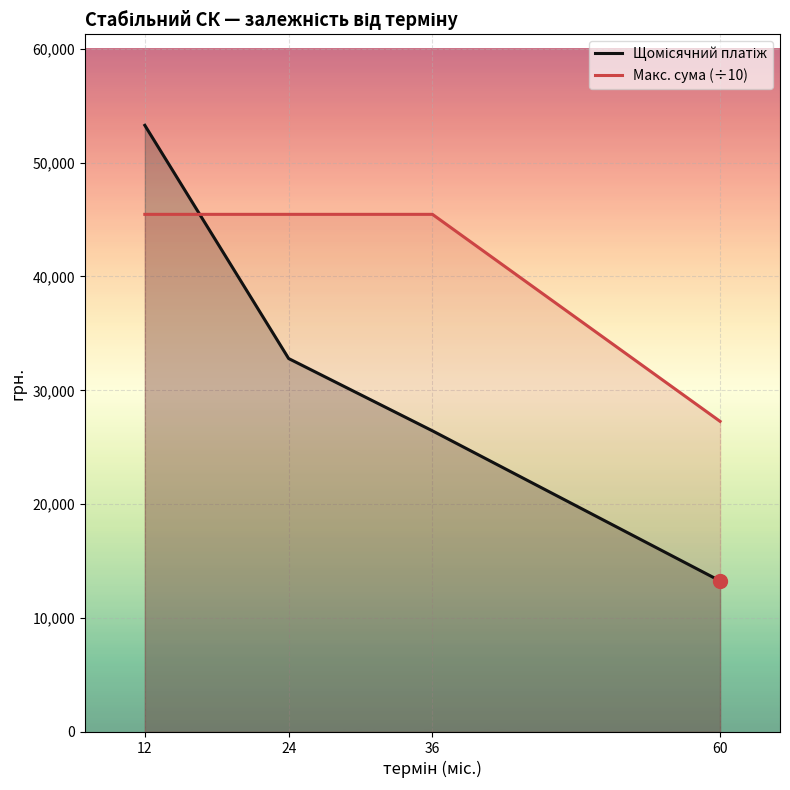

How many series are shown in this chart?

2